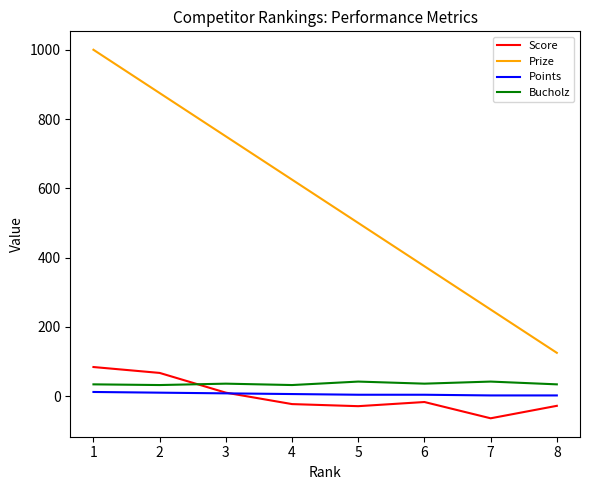

List the series in order of their peak value, highest first.

Prize, Score, Bucholz, Points